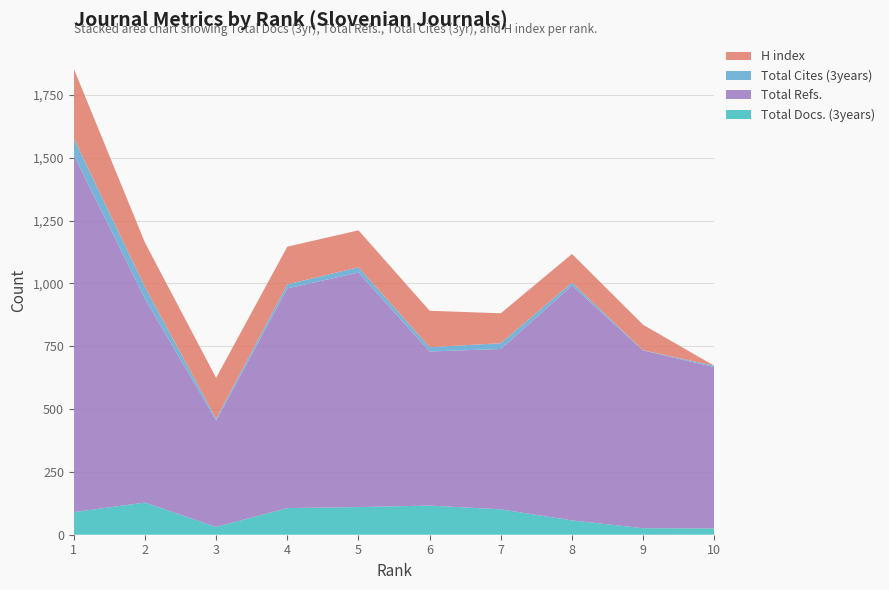

Reading left to right, extract all data points from this chart.

Total Docs. (3years): 1=90	2=128	3=31	4=106	5=110	6=116	7=101	8=57	9=26	10=25
Total Refs.: 1=1421	2=811	3=423	4=874	5=933	6=613	7=638	8=934	9=707	10=642
Total Cites (3years): 1=66	2=47	3=7	4=16	5=21	6=17	7=23	8=12	9=1	10=5
H index: 1=277	2=176	3=163	4=150	5=147	6=145	7=119	8=114	9=101	10=0